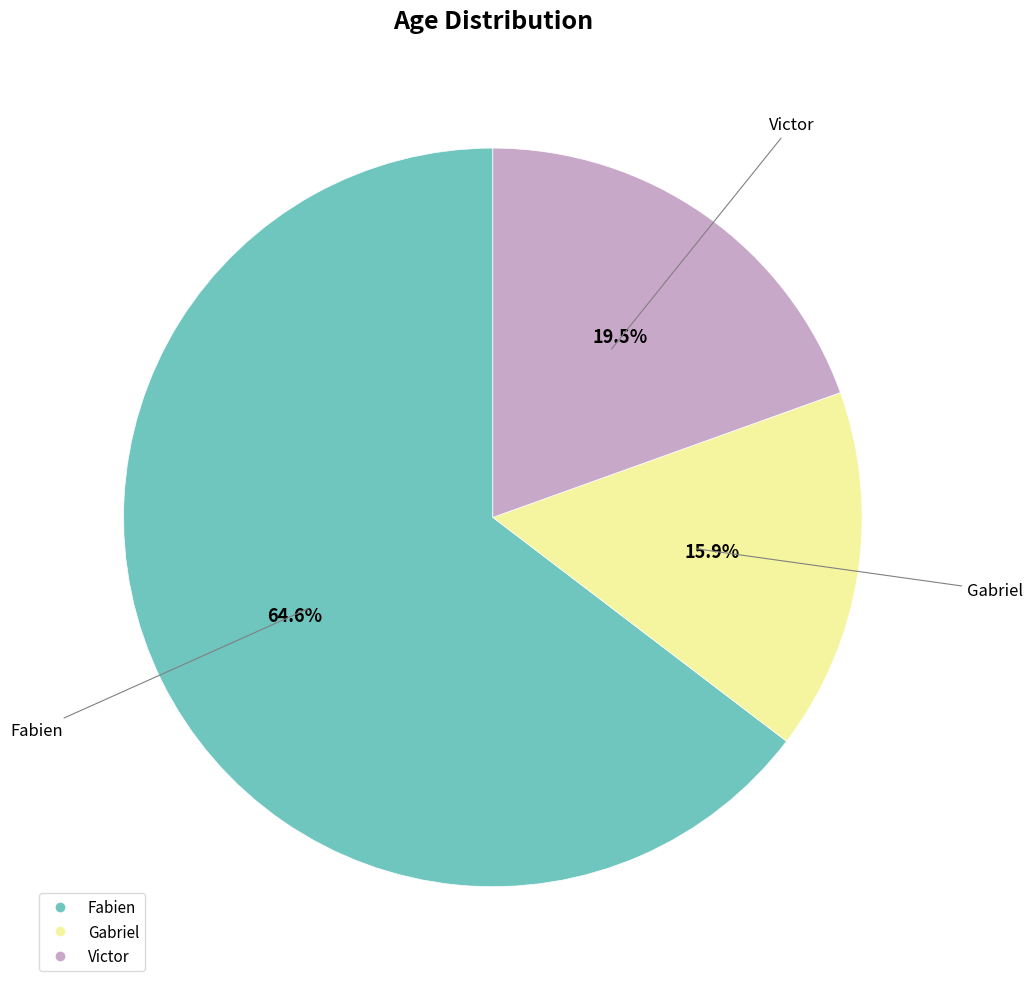

The Victor slice represents 9% of the pie. True or false?

False